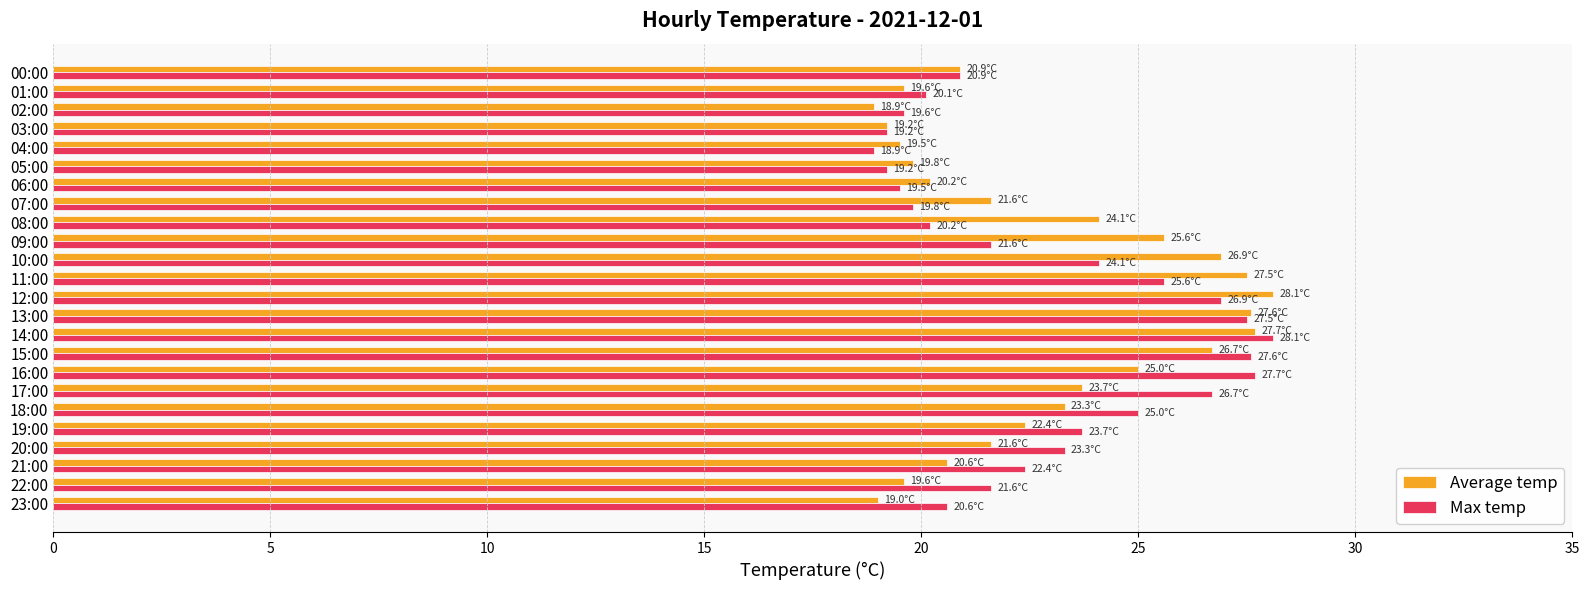

What is the total value across all series at 09:00?

47.2